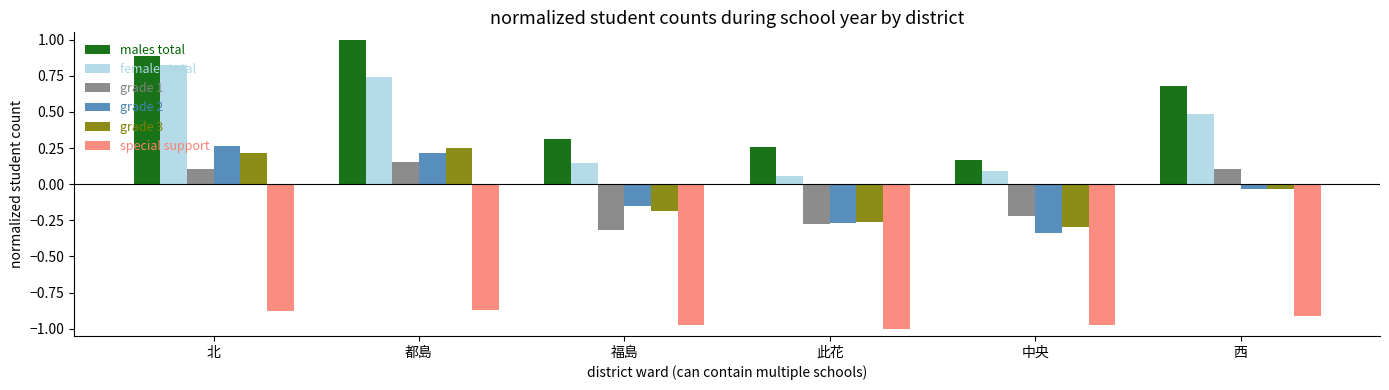

How many bars are there in total?

36